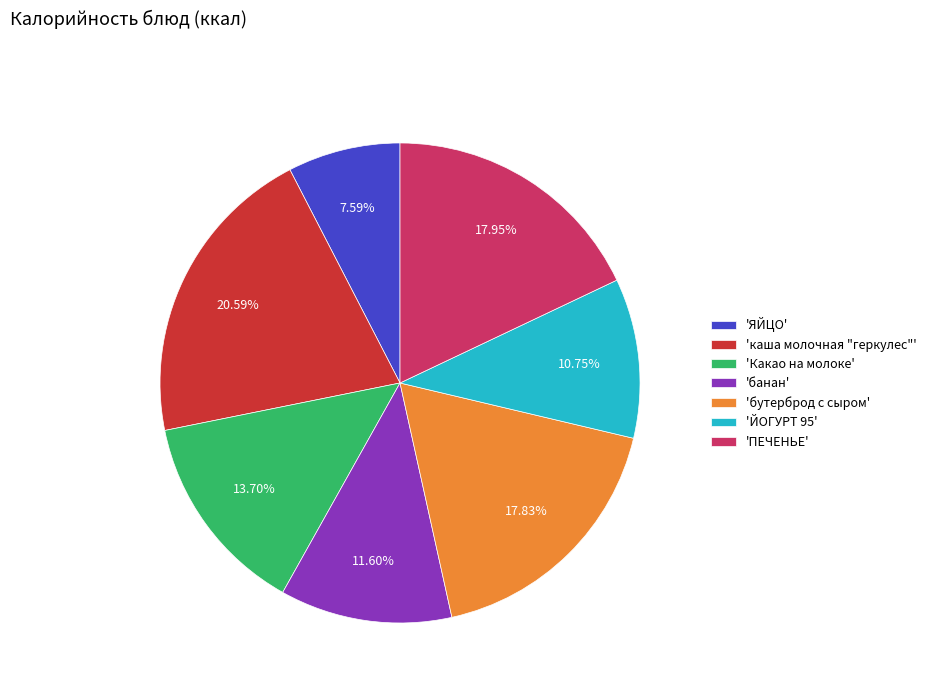

Combined, do 'банан' and 'бутерброд с сыром' account for over 50%?

No